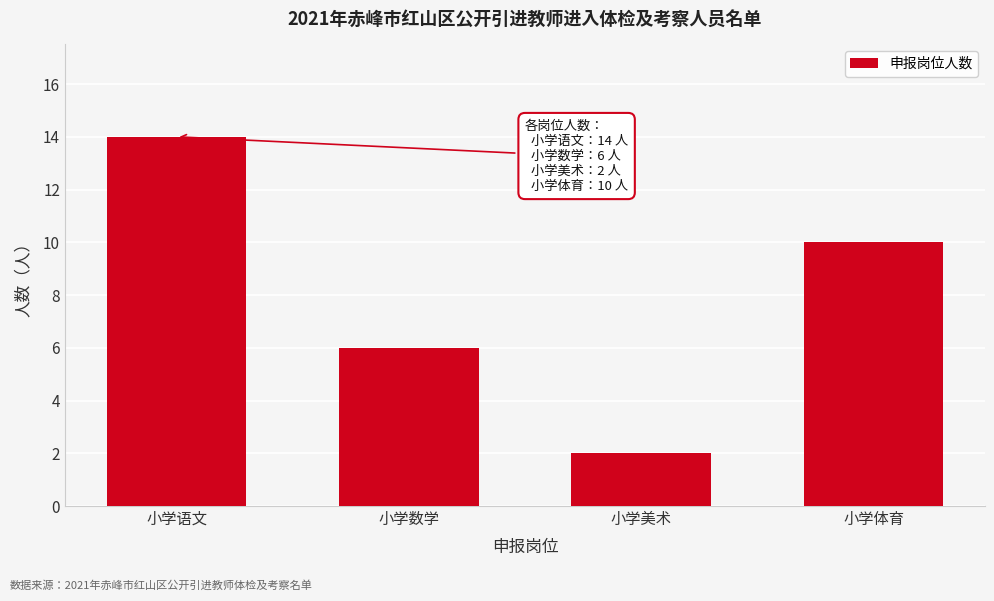

Reading left to right, extract all data points from this chart.

小学语文=14	小学数学=6	小学美术=2	小学体育=10